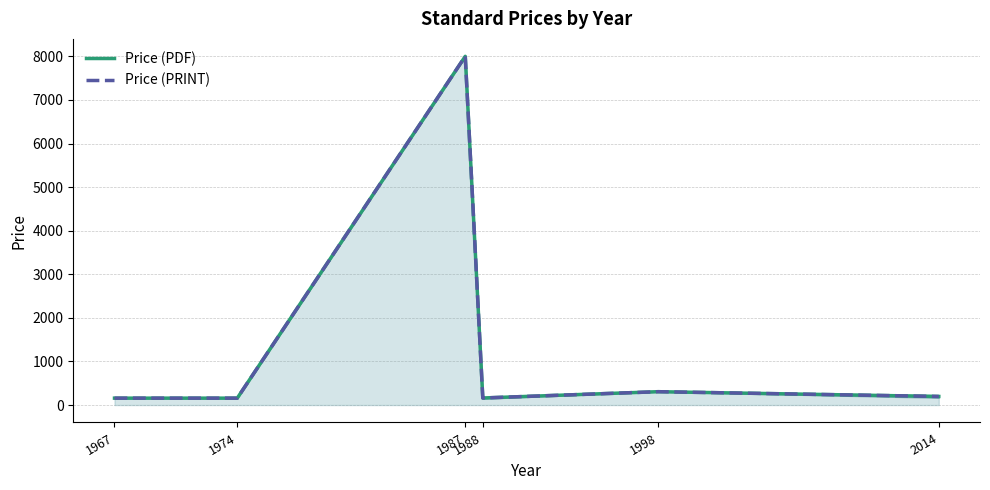

Reading left to right, transcribe all the data shown in this chart.

Price (PDF): 158.0	158.0	8000.0	161.5	306.0	196.7
Price (PRINT): 158.0	158.0	8000.0	161.5	306.0	196.7